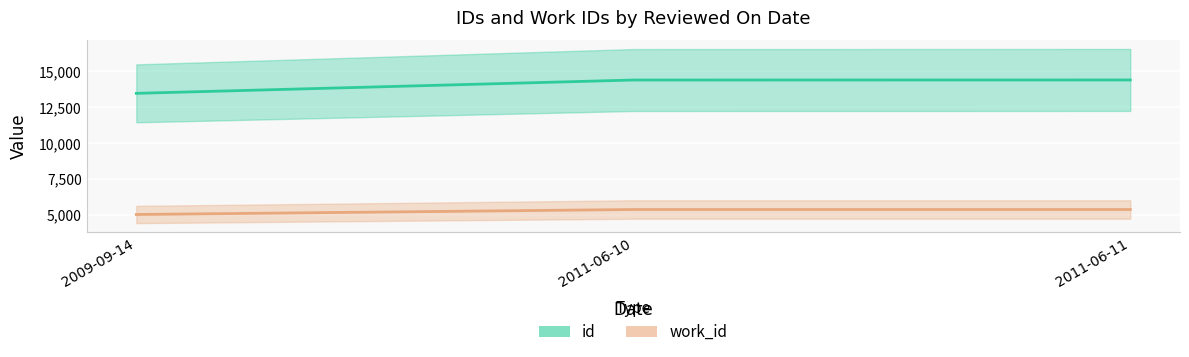

What is the difference between the maximum and minimum values in the id series?

933